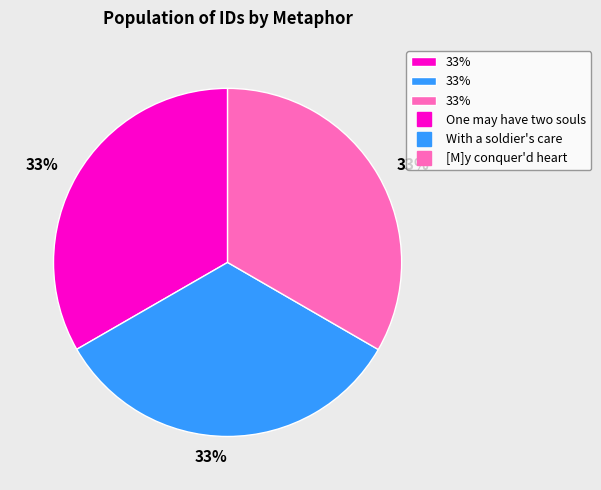

To the nearest percent, what is the average slice percentage?

33%